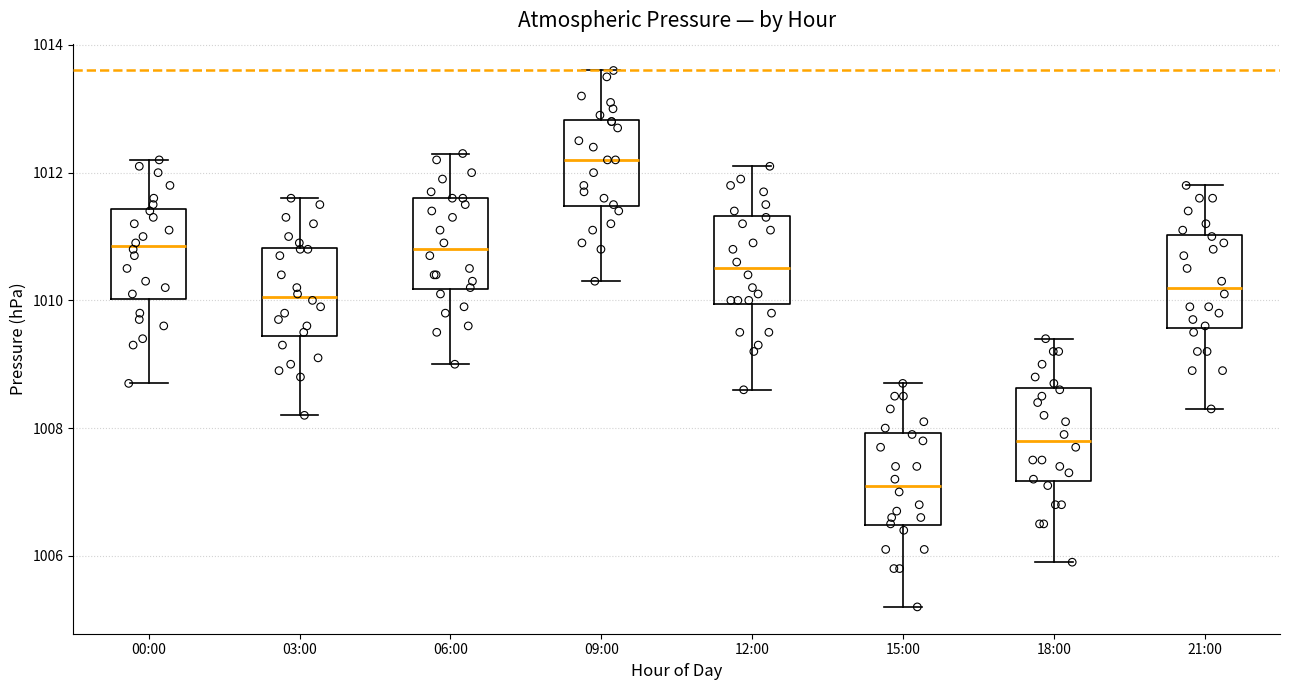

Which box has the highest median line?

09:00